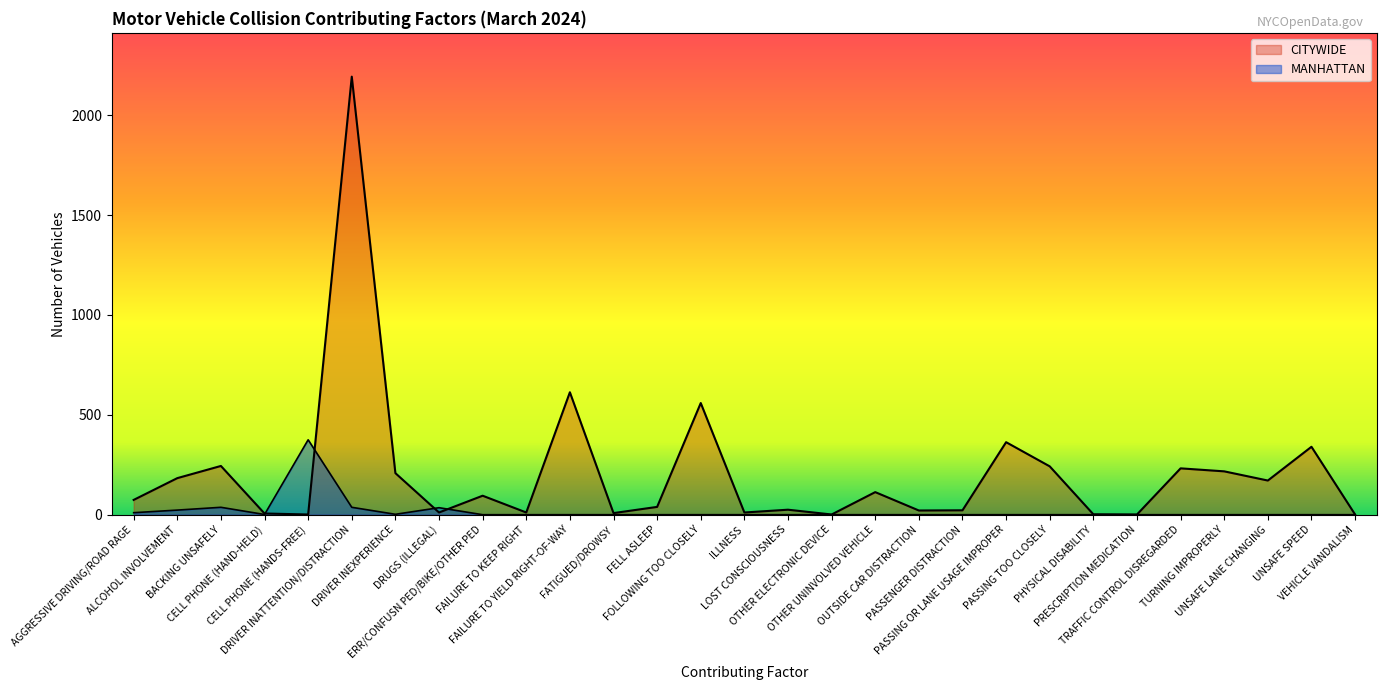

True or false: CITYWIDE has more than 2 interior local peaks.

True